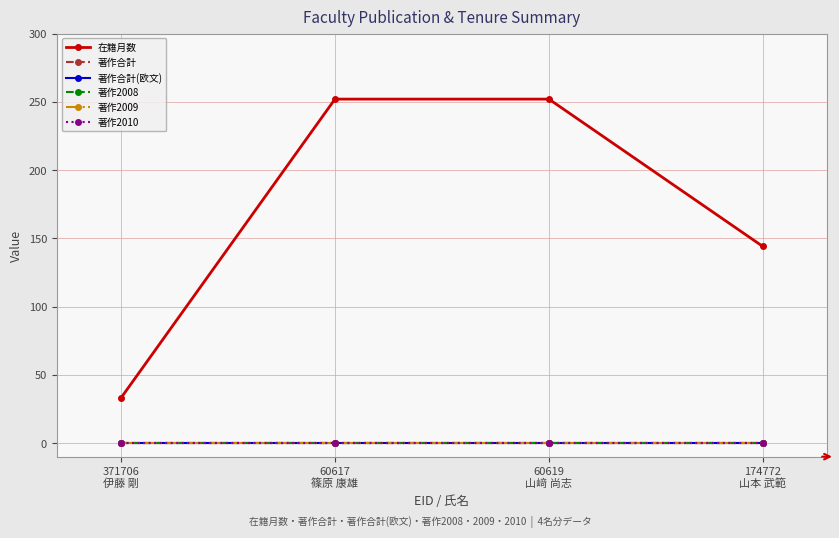

What is the spread (max minus min) of values at 60617
篠原 康雄?

252